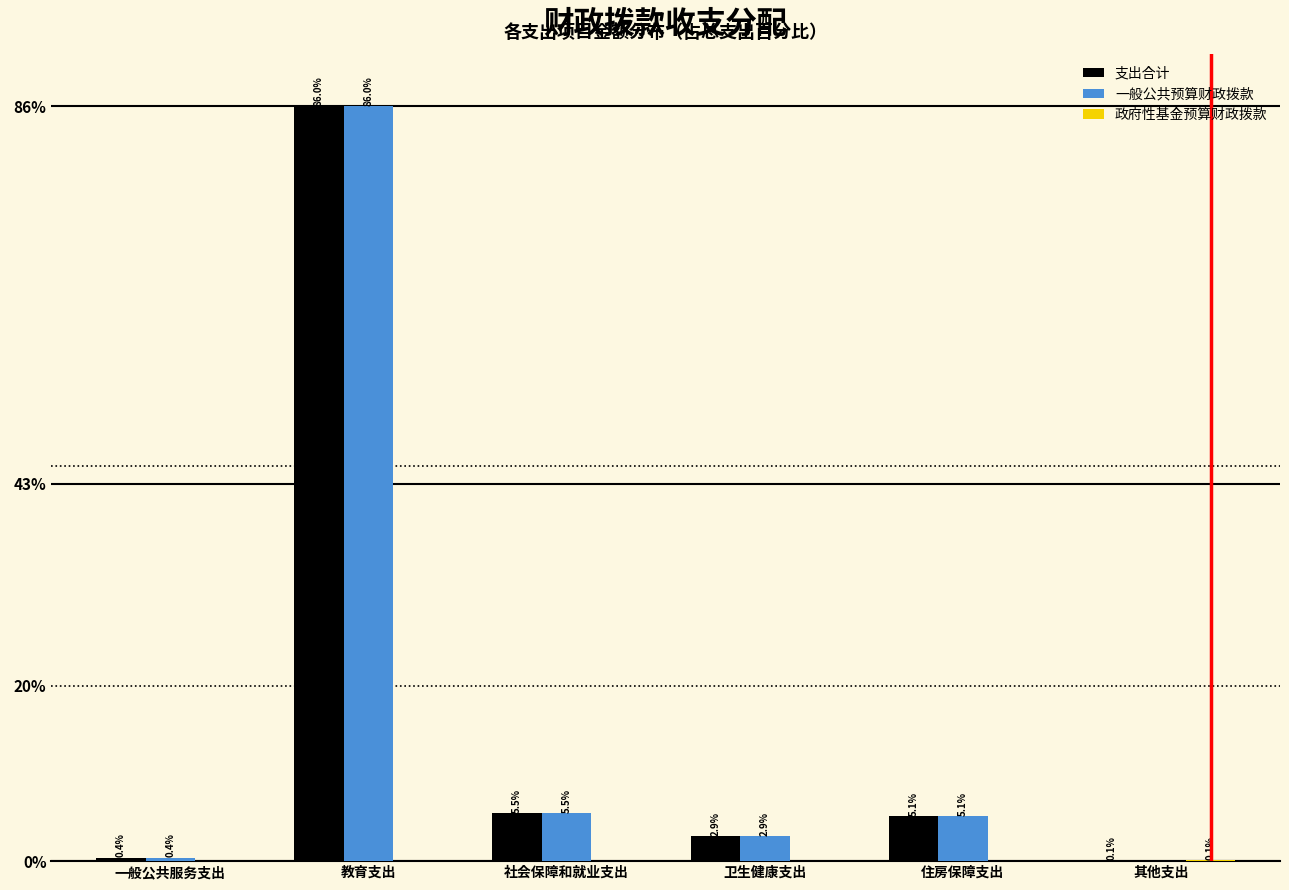

Where does the 一般公共预算财政拨款 series first go above 5?

教育支出